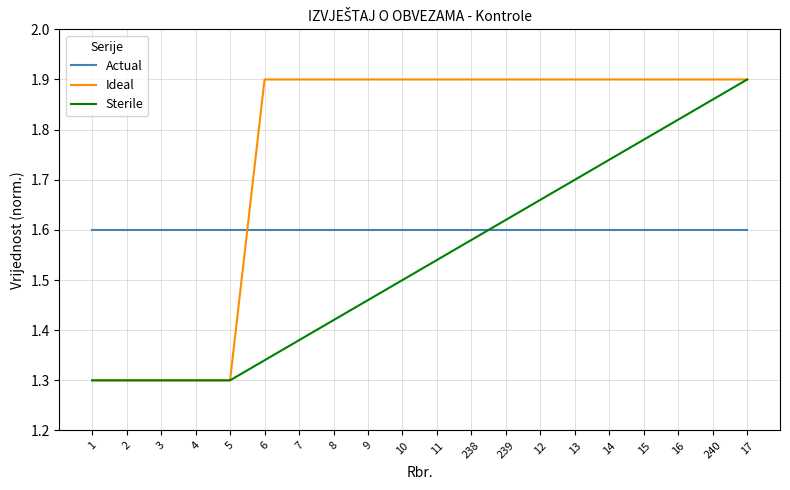

What is the difference between the Sterile values at 240 and 4?

0.6